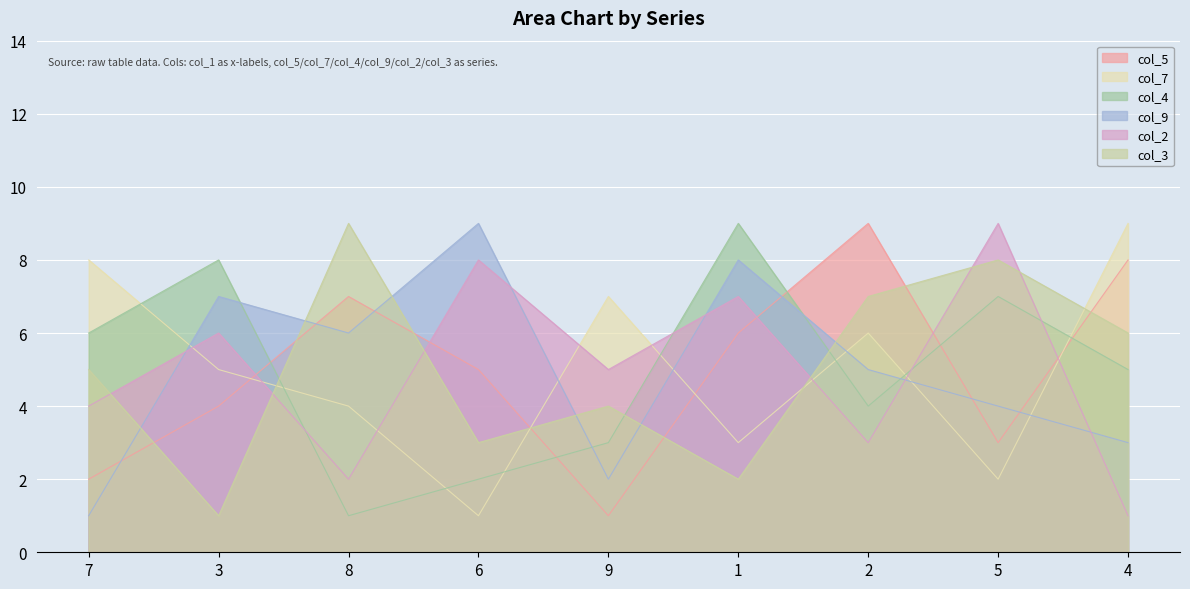

What is the minimum value for col_4?

1